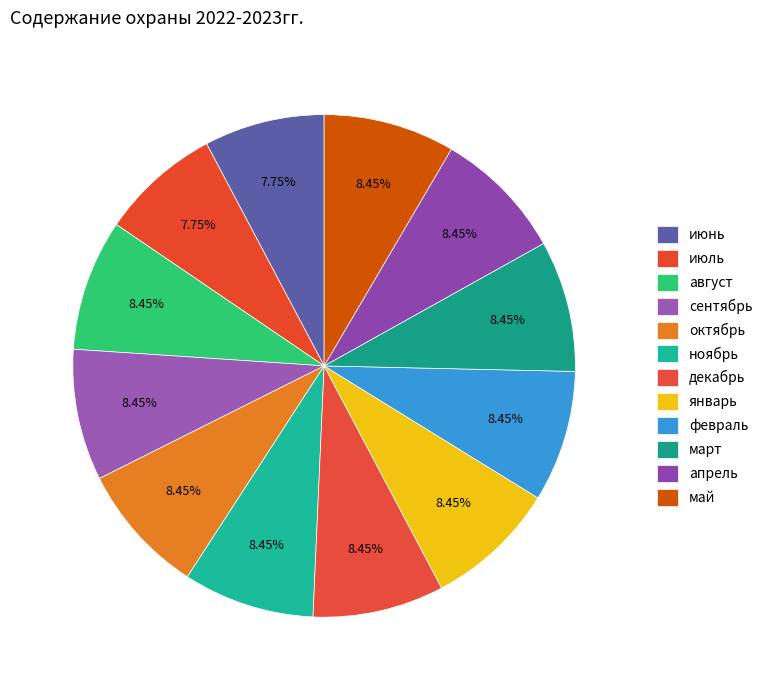

To the nearest percent, what percentage of the pie is май?

8%